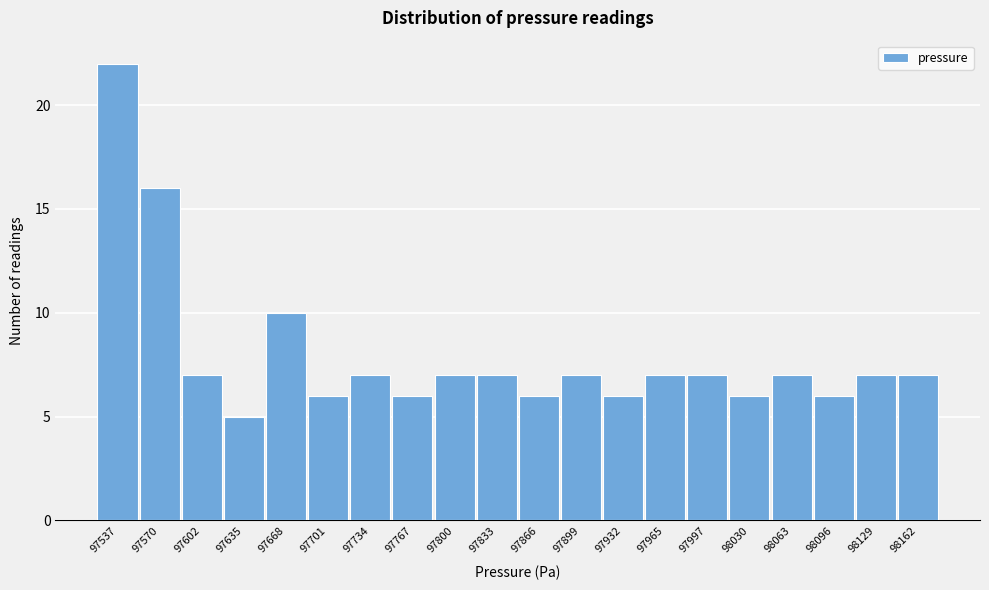

Reading left to right, list all the values displayed in this chart.

97537=22	97570=16	97602=7	97635=5	97668=10	97701=6	97734=7	97767=6	97800=7	97833=7	97866=6	97899=7	97932=6	97965=7	97997=7	98030=6	98063=7	98096=6	98129=7	98162=7